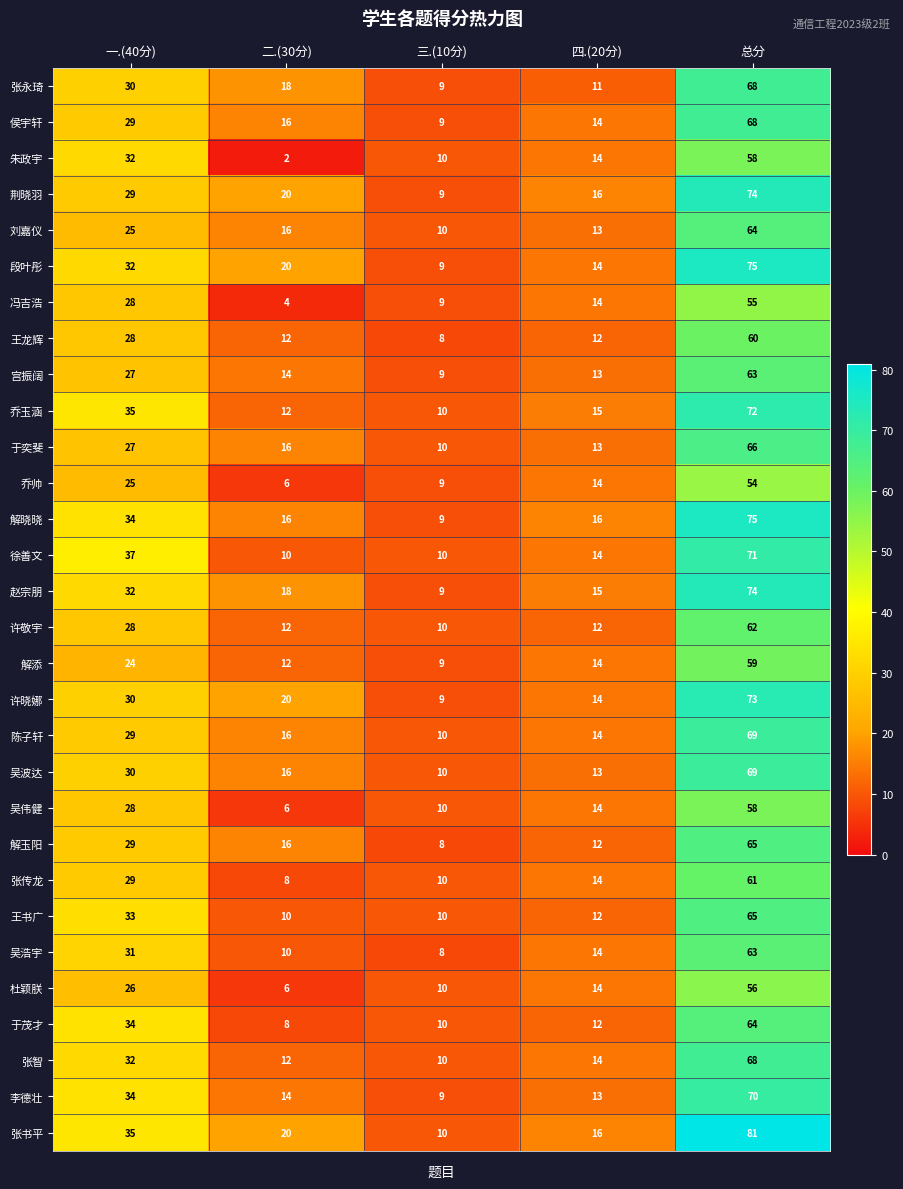

The 刘嘉仪 series shows 21 at 四.(20分). True or false?

False